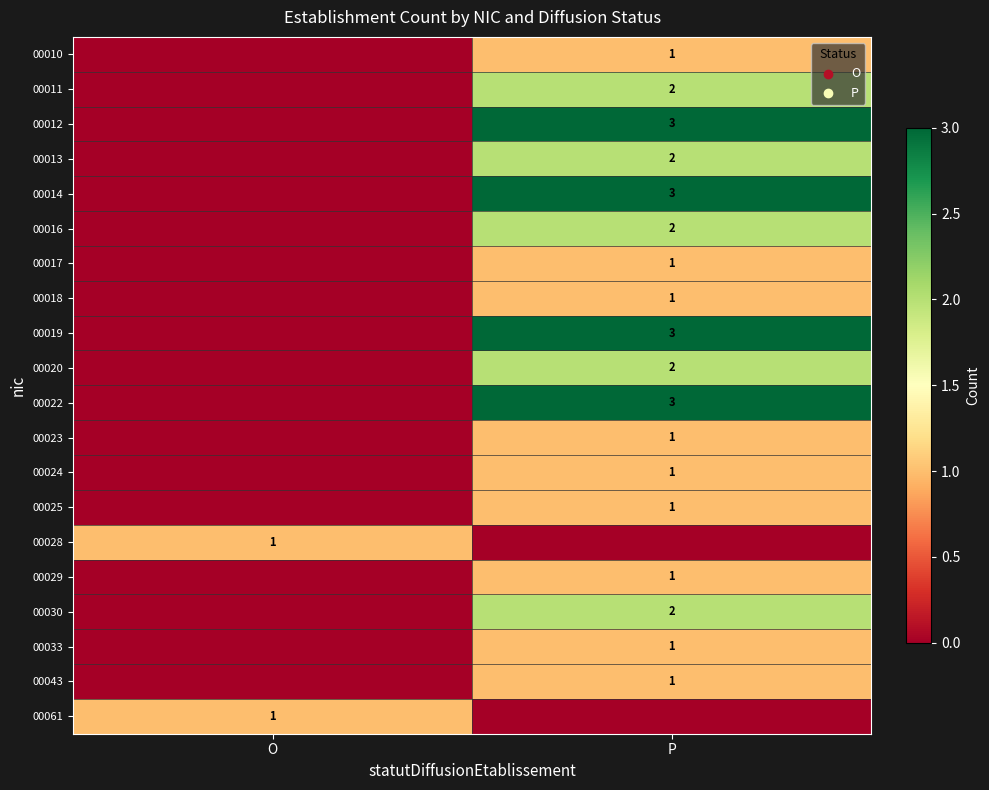

The value of 00010 at P is 1. True or false?

True